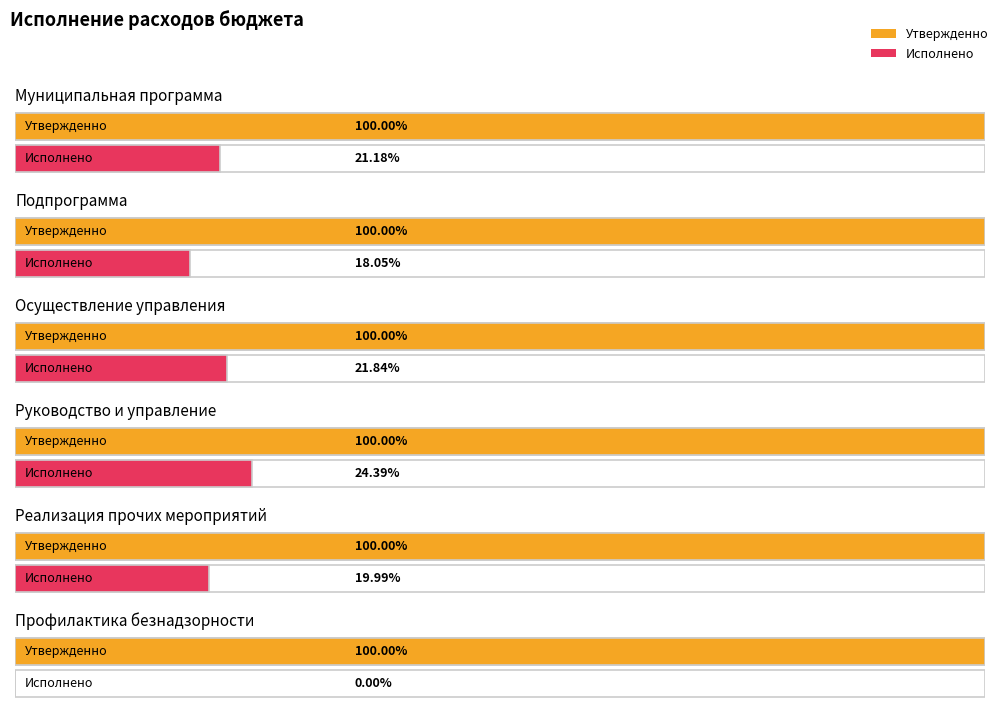

How many data points in Исполнено are above 1467602?

3